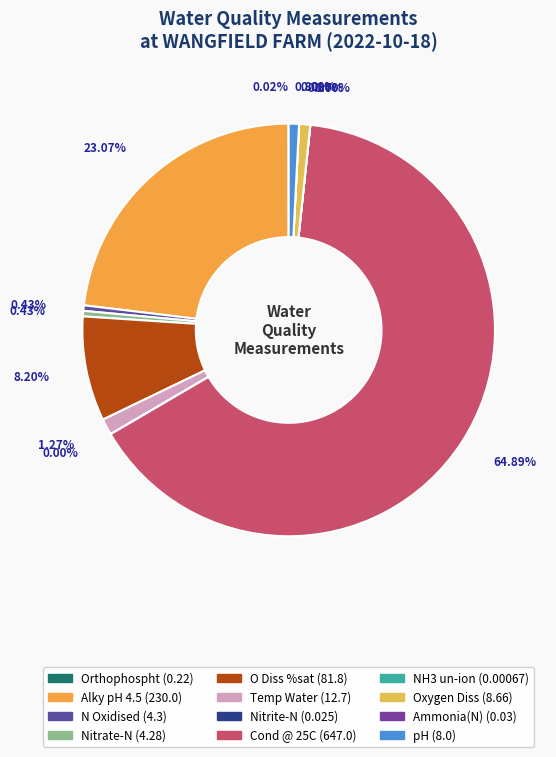

How many slices are in this pie chart?

12